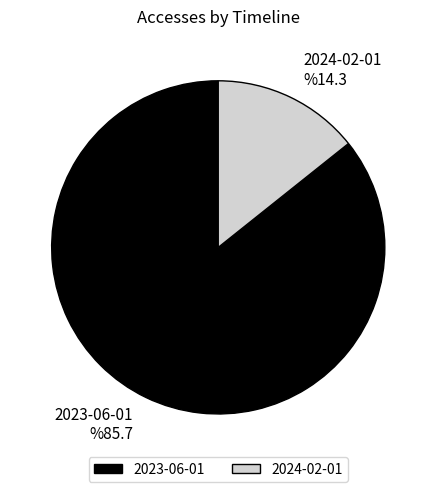

Combined, what portion of the pie is 2023-06-01 and 2024-02-01?

100.0%